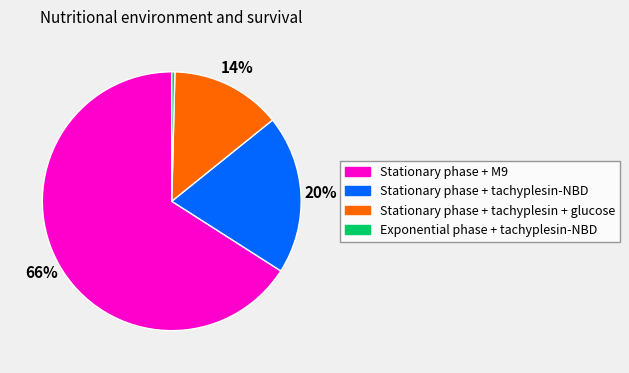

The Stationary phase + tachyplesin-NBD slice represents 31% of the pie. True or false?

False